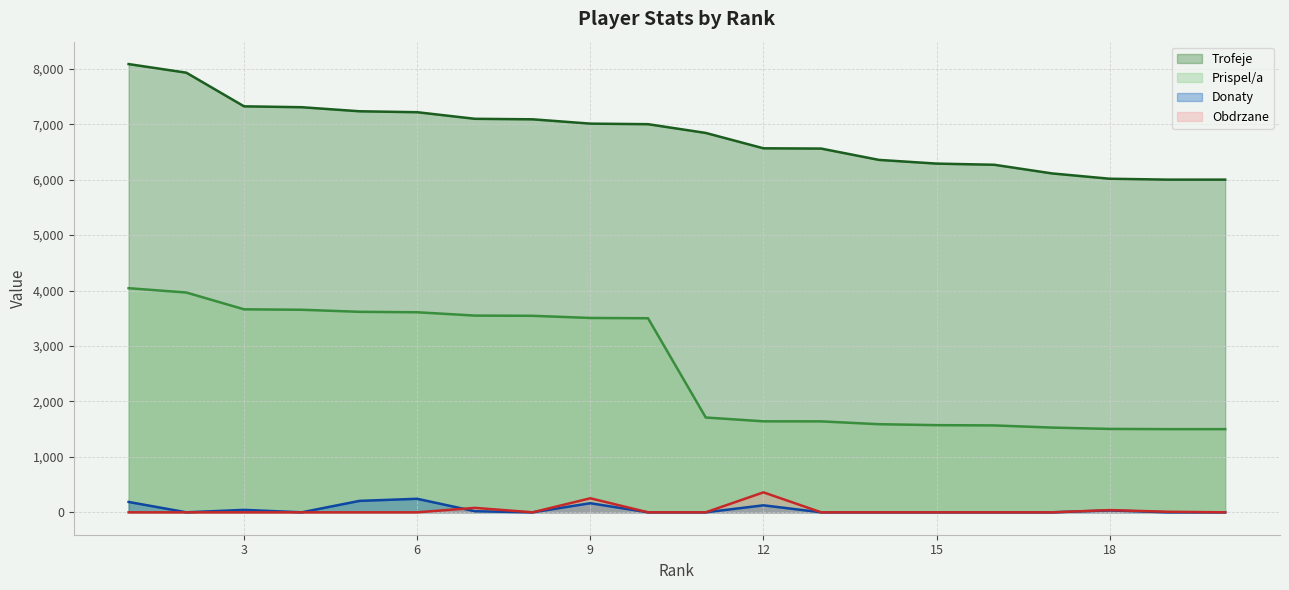

What is the greatest value displayed?

8084